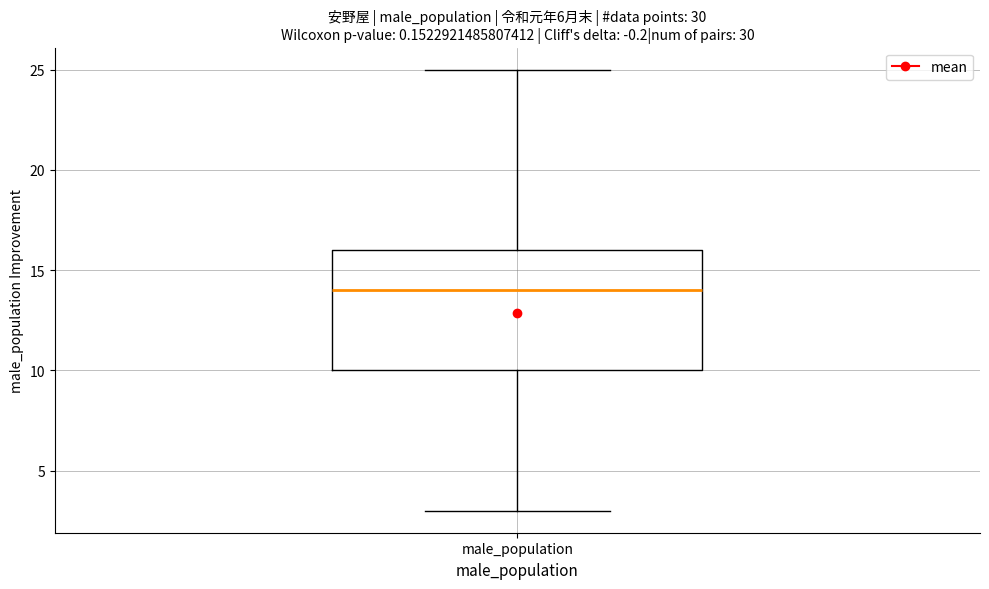

Where does the lower whisker of the box for male_population end on the y-axis? The values are not printed on the chart, so give them approximately, as read against the axis.

3